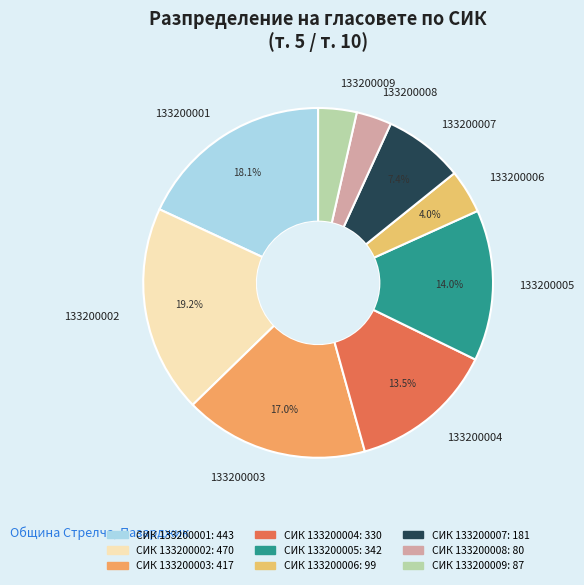

What is the ratio of the value at 133200003 to the value at 133200005?

1.2